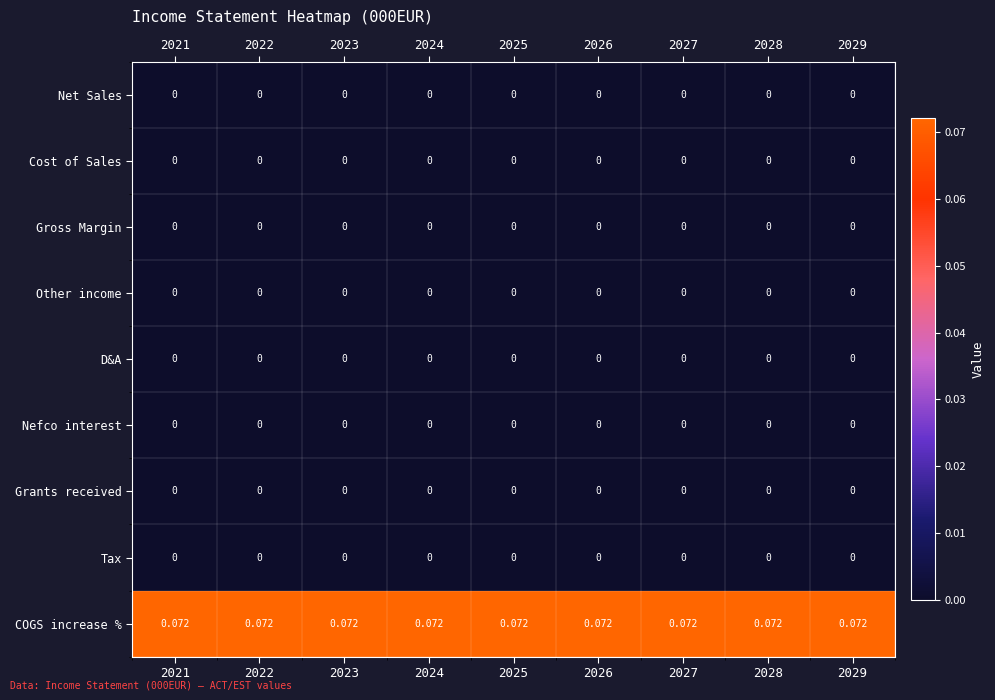

Which series has the largest total across all categories?

COGS increase %